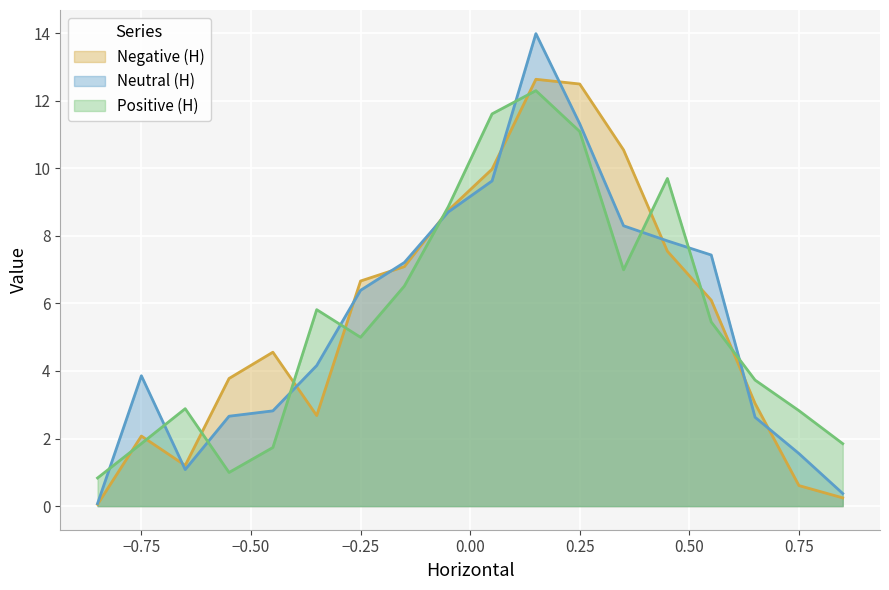

How many interior local peaks does the Positive (H) series have?

4